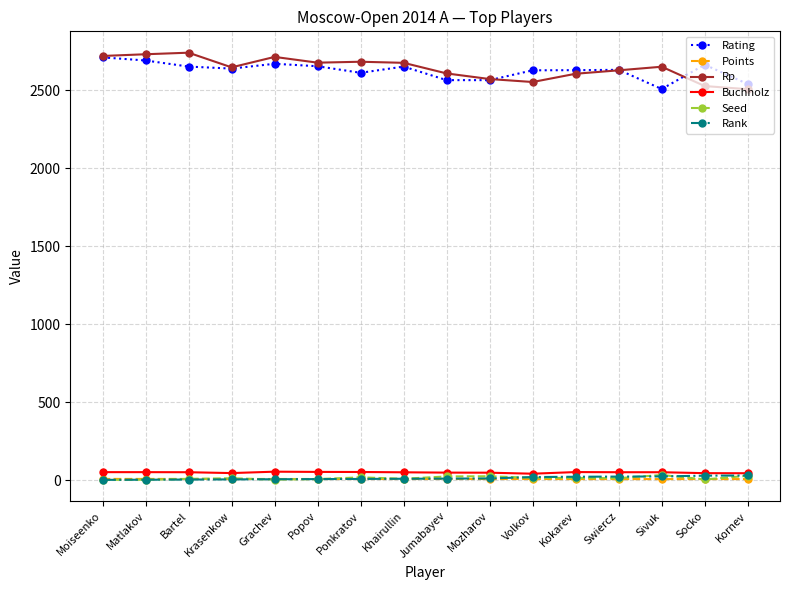

At how many categories does at least one series exceed 1129?

16